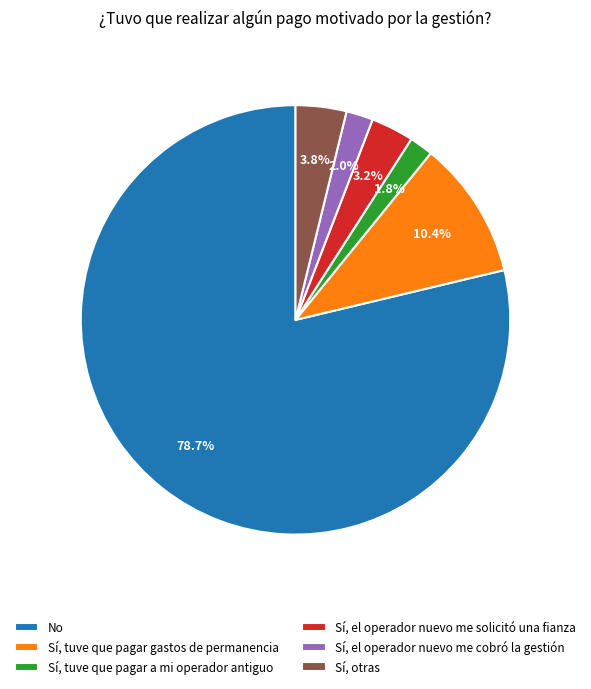

To the nearest percent, what is the difference between the Sí, otras and Sí, tuve que pagar a mi operador antiguo slice percentages?

2%